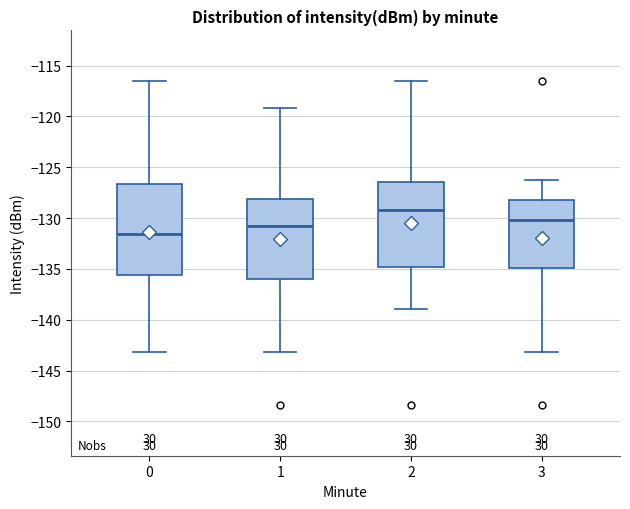

Where is the lower edge of the box at x = 1 on the y-axis? The values are not printed on the chart, so give them approximately, as read against the axis.

-136.0